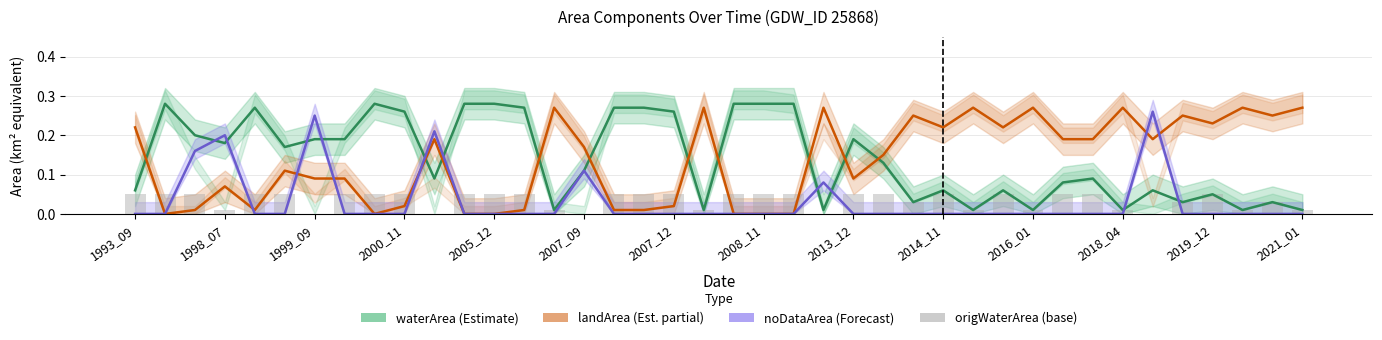

How many groups of bars are there?

40